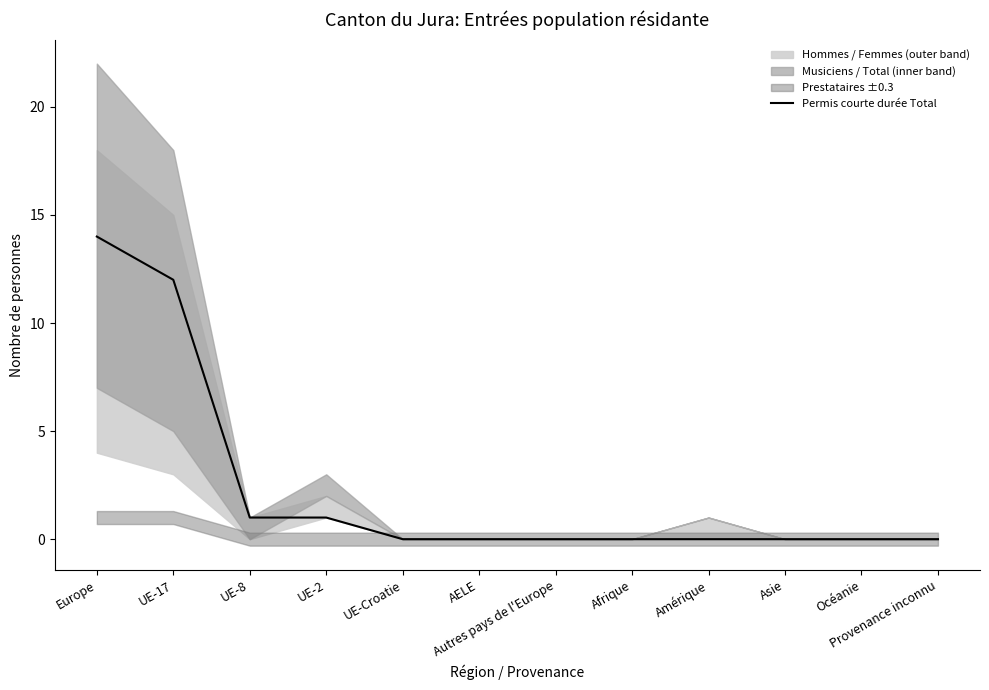

Rank the categories by value from lowest to highest.

UE-Croatie, AELE, Autres pays de l'Europe, Afrique, Amérique, Asie, Océanie, Provenance inconnu, UE-8, UE-2, UE-17, Europe